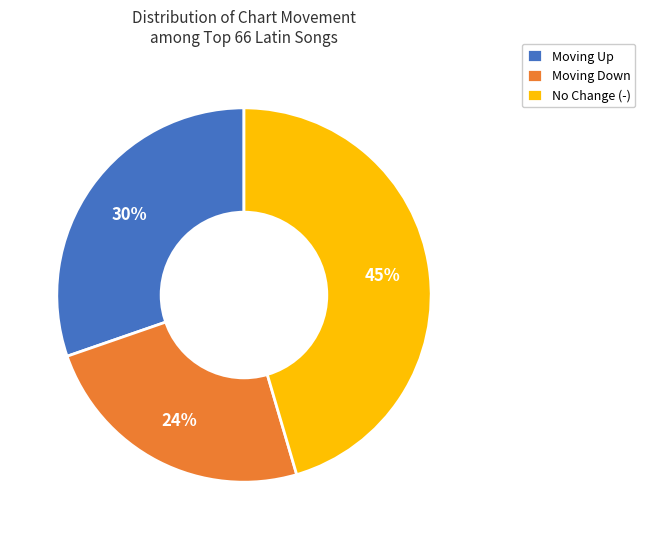

To the nearest percent, what is the difference between the largest and smallest slice percentages?

21%